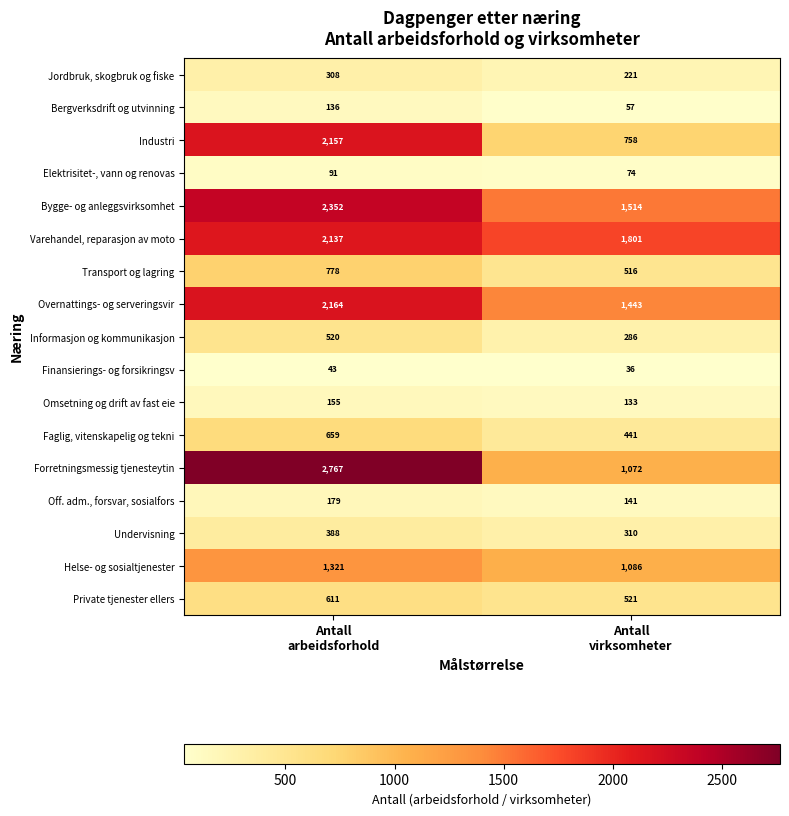

What is the smallest value displayed?

36